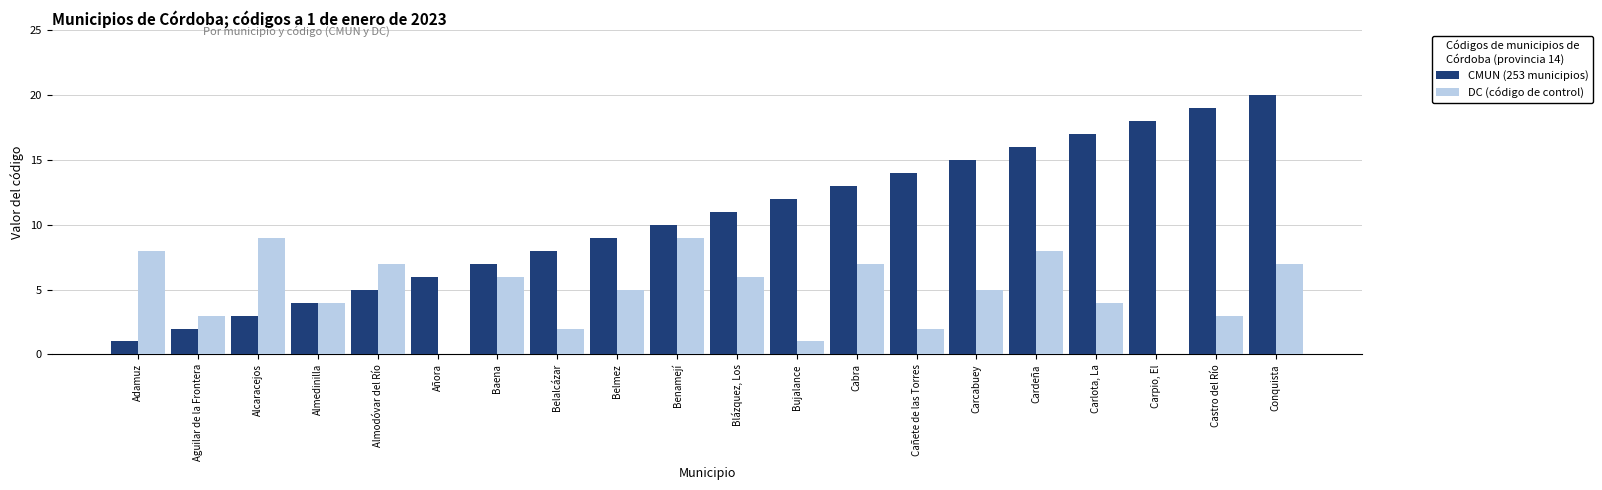

What is the total value across all series at Cañete de las Torres?

16